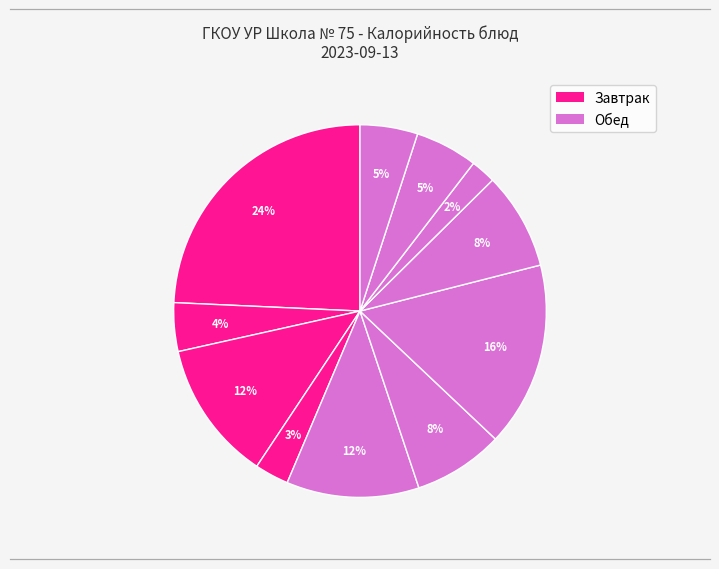

Count the number of slices in the pie.

11